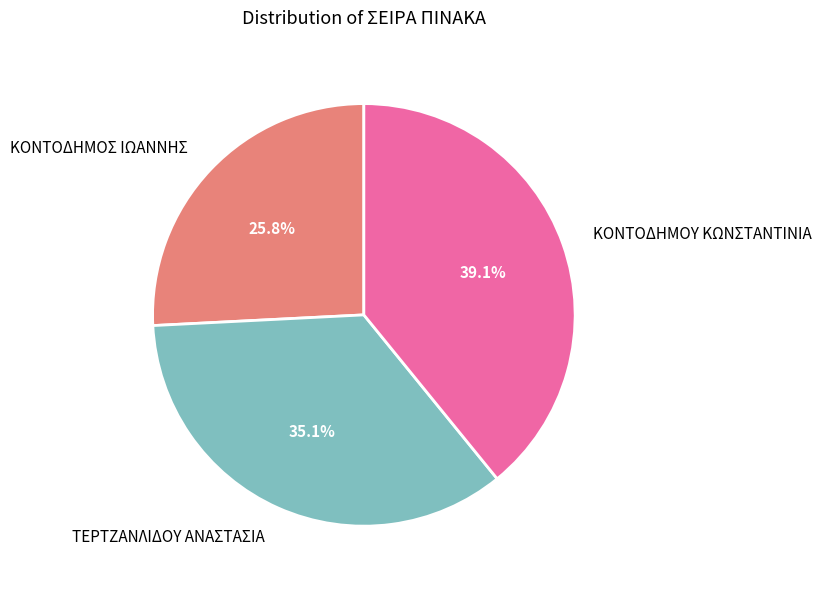

Between ΚΟΝΤΟΔΗΜΟΣ ΙΩΑΝΝΗΣ and ΚΟΝΤΟΔΗΜΟΥ ΚΩΝΣΤΑΝΤΙΝΙΑ, which is larger?

ΚΟΝΤΟΔΗΜΟΥ ΚΩΝΣΤΑΝΤΙΝΙΑ